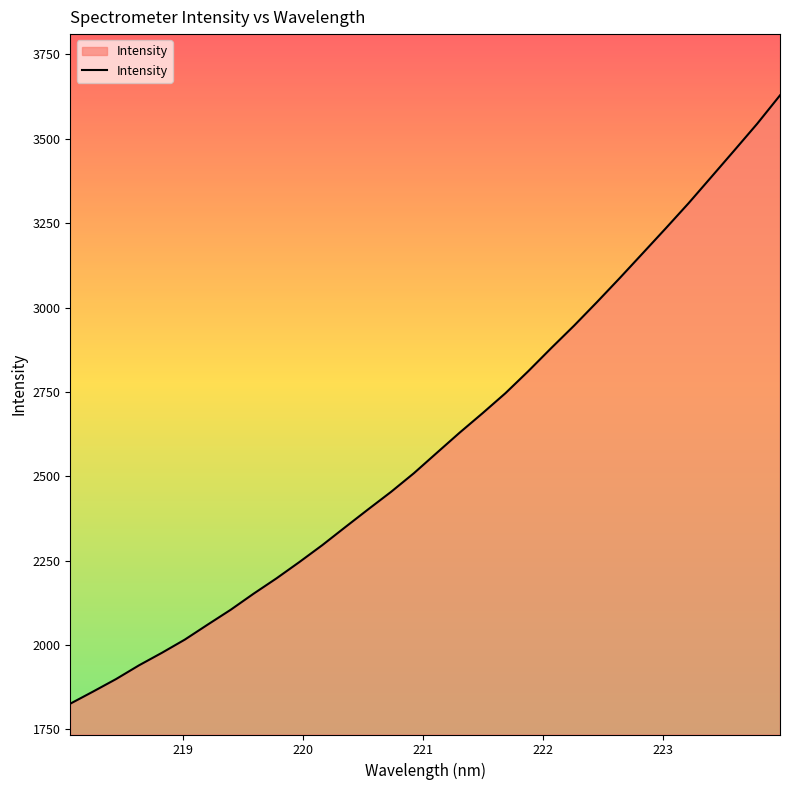

What is the greatest value displayed?

3628.8